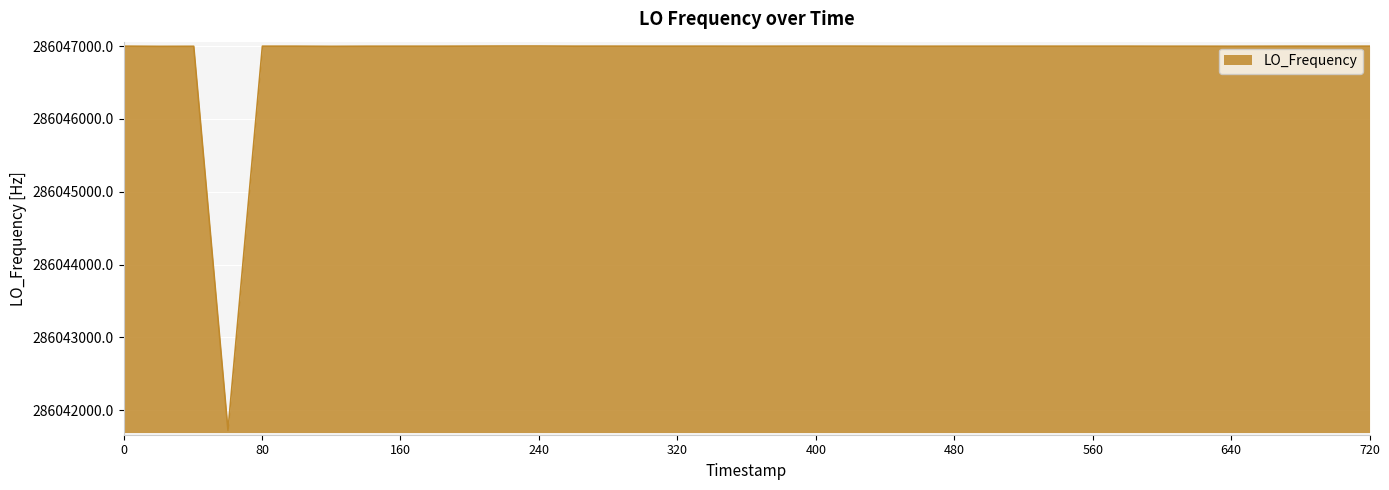

What is the smallest value displayed?

286041722.9